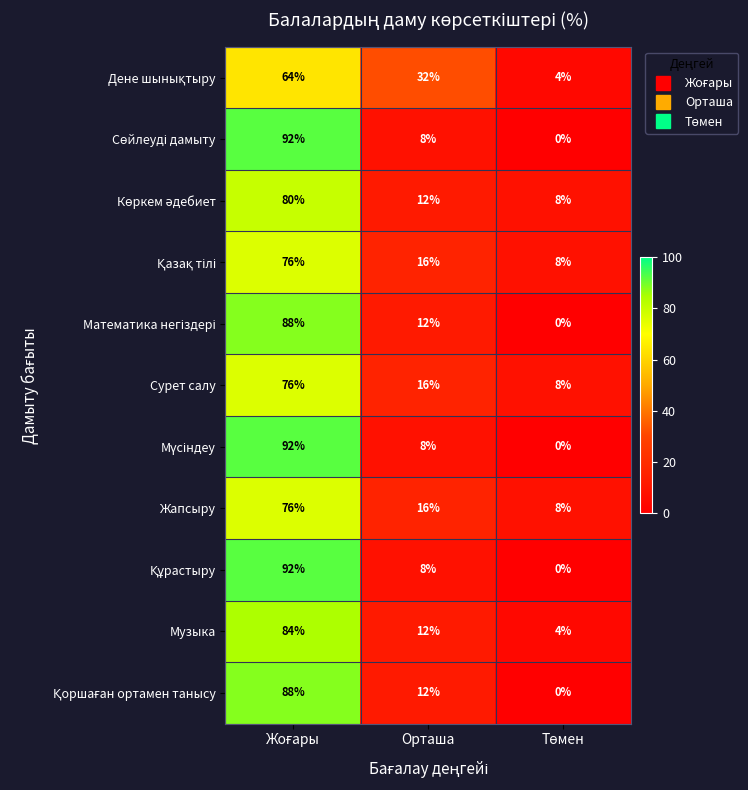

At which label is Музыка closest to 44?

Орташа